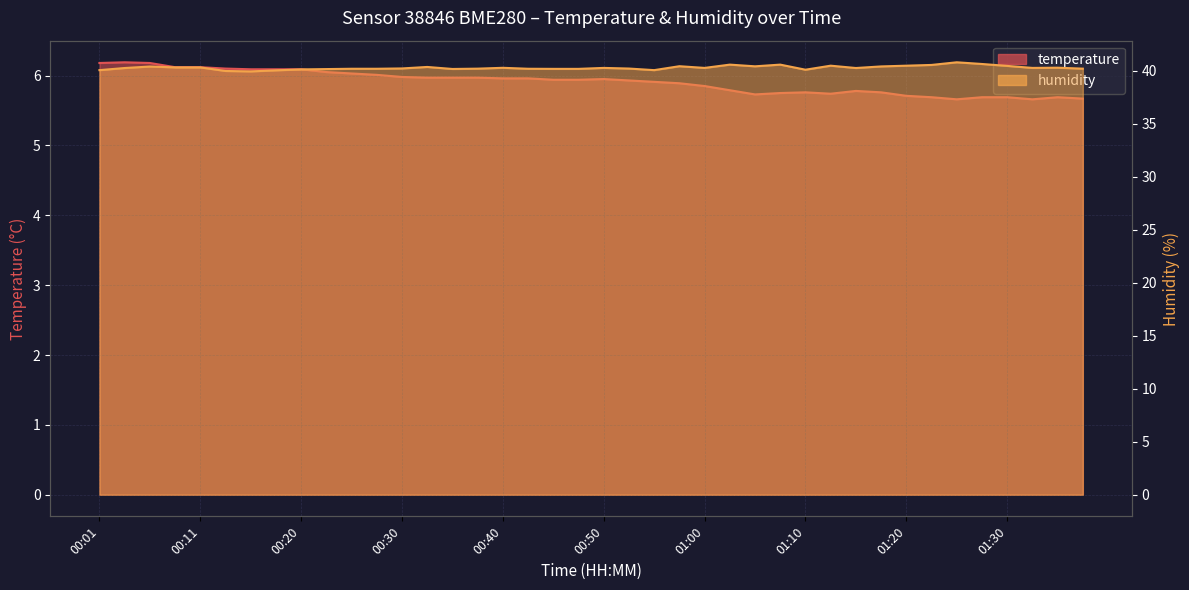

True or false: temperature and humidity cross at least once.

False